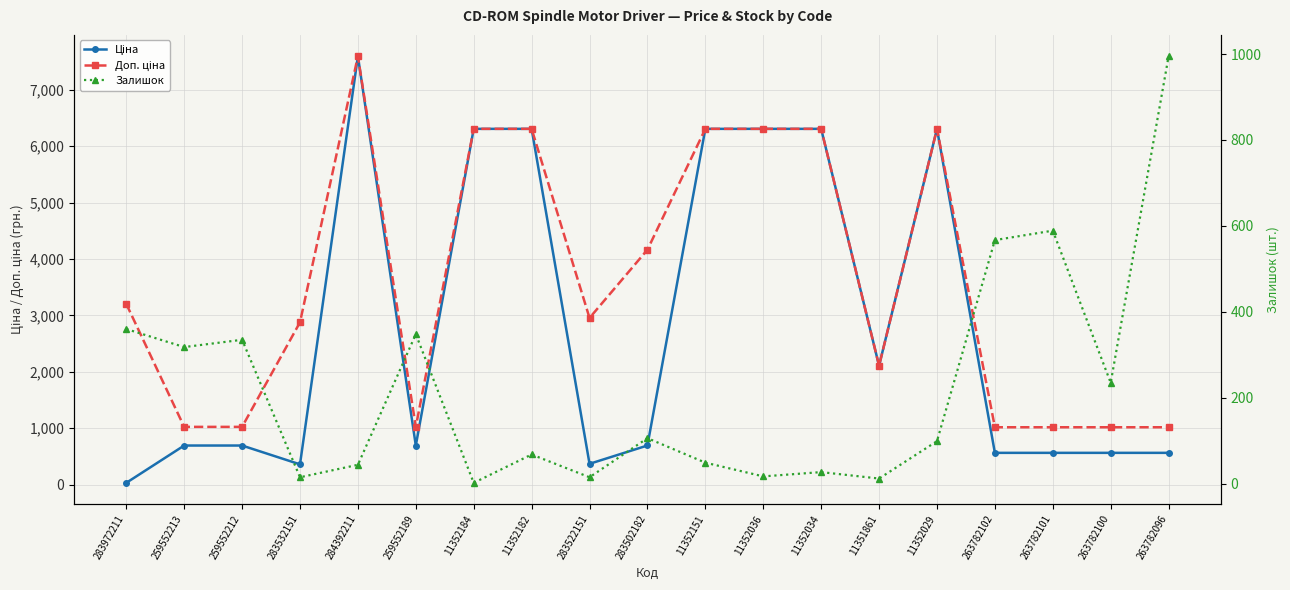

Rank the series at 283972211 from highest to lowest value.

Доп. ціна, Залишок, Ціна